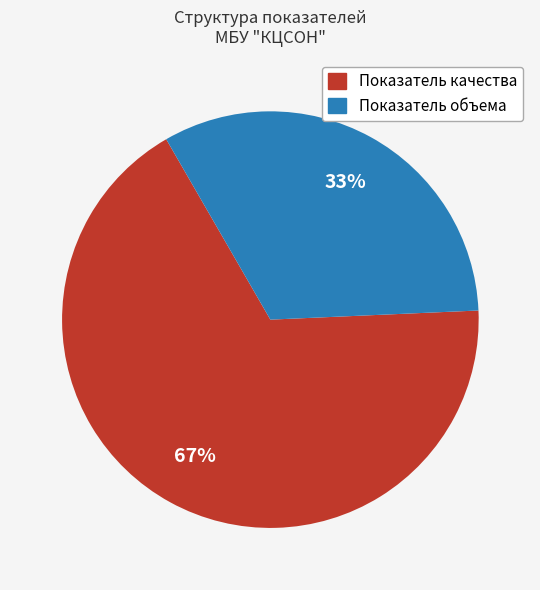

Which has a higher value, Показатель объема or Показатель качества?

Показатель качества